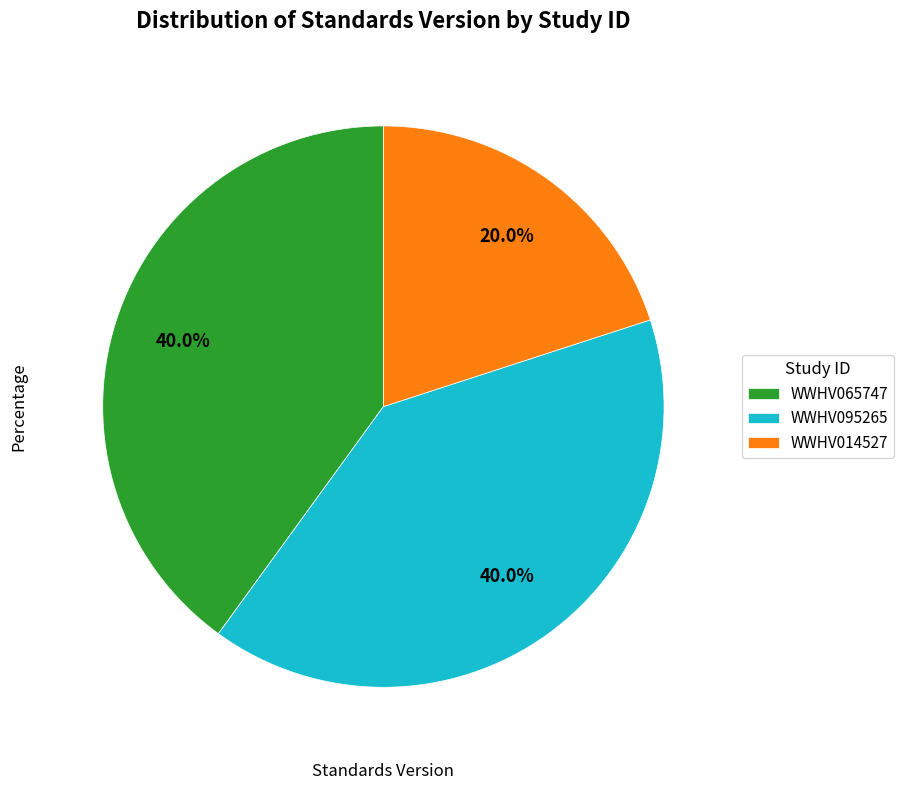

How many segments does this pie chart have?

3